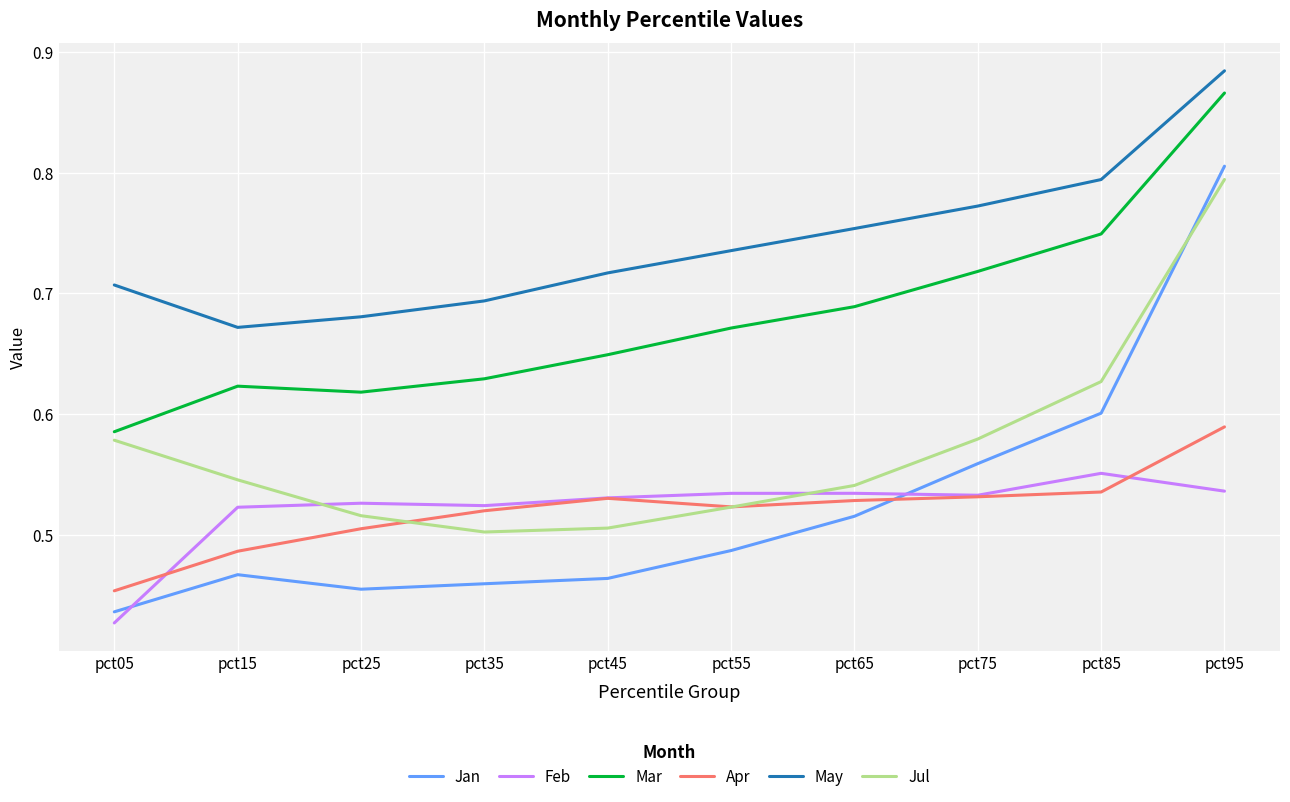

Which series has the largest range (max minus min)?

Jan